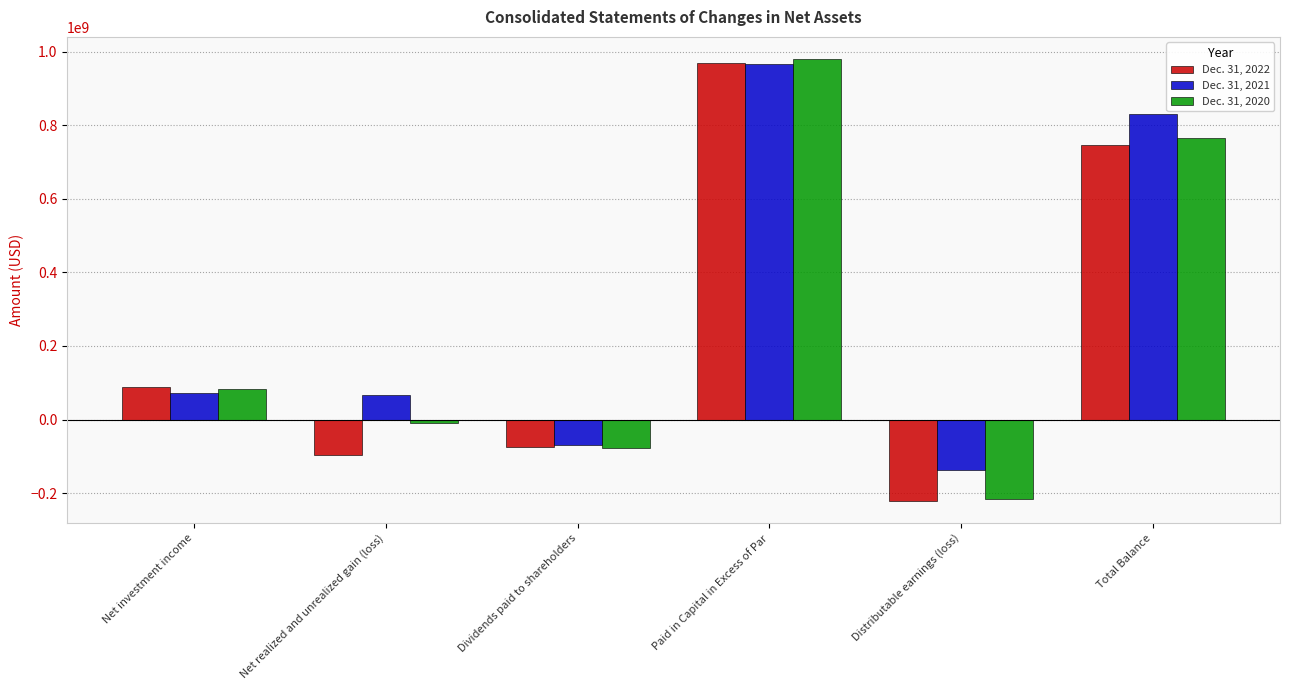

At which label does Dec. 31, 2022 reach its minimum?

Distributable earnings (loss)